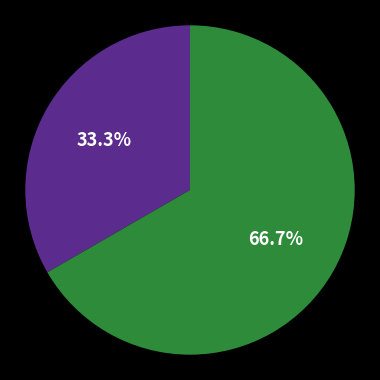

Is there a majority slice in this chart?

Yes